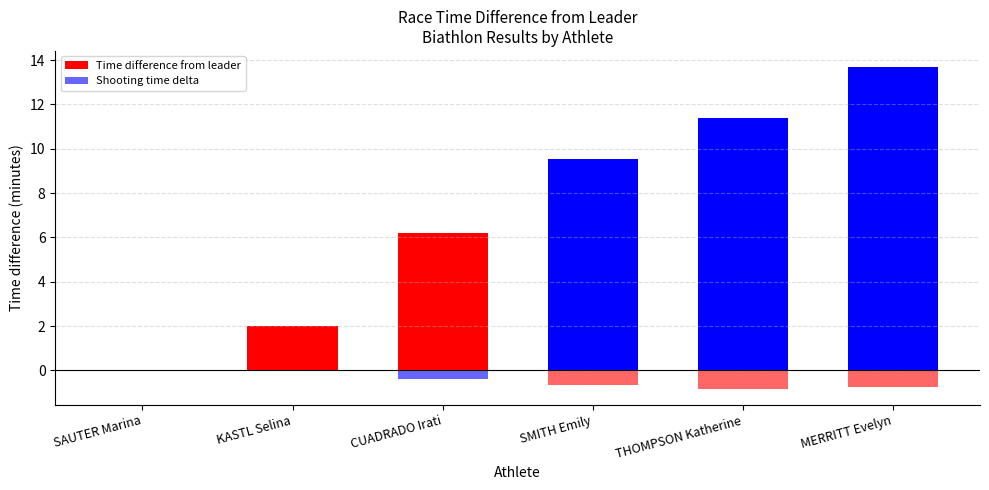

At which label is Shooting time delta closest to 0?

KASTL Selina